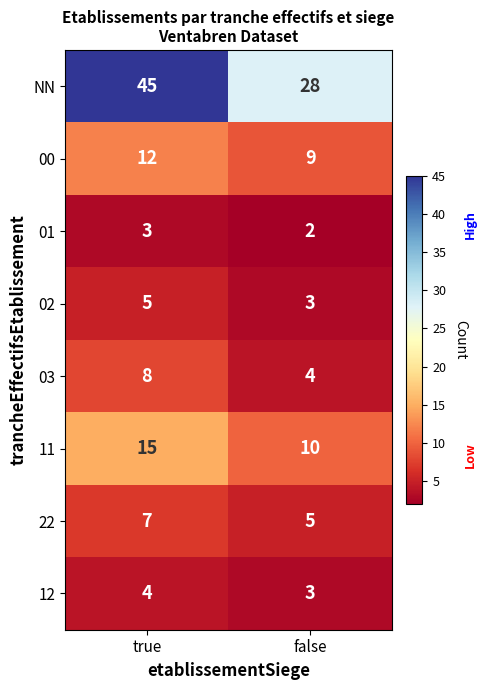

What is the spread (max minus min) of values at false?

26